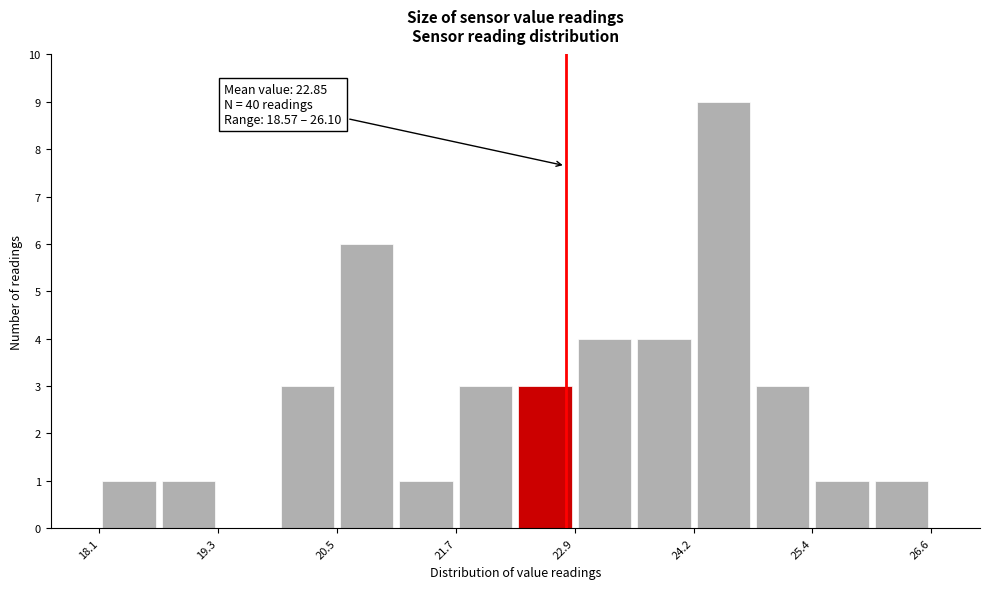

Read against the x-axis, roughly where is the centre of the tallest bar?

24.4